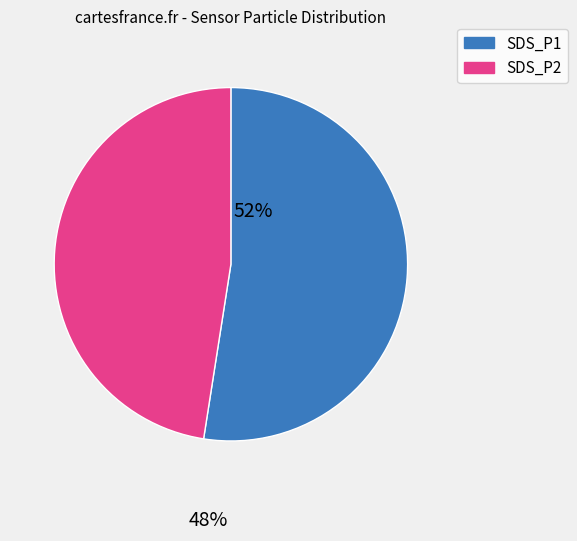

What is the smallest slice in the pie chart?

SDS_P2